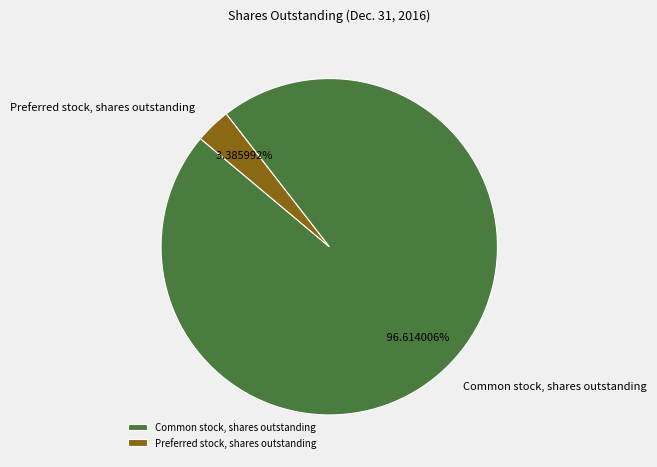

What percentage is the Common stock, shares outstanding slice, to the nearest percent?

97%